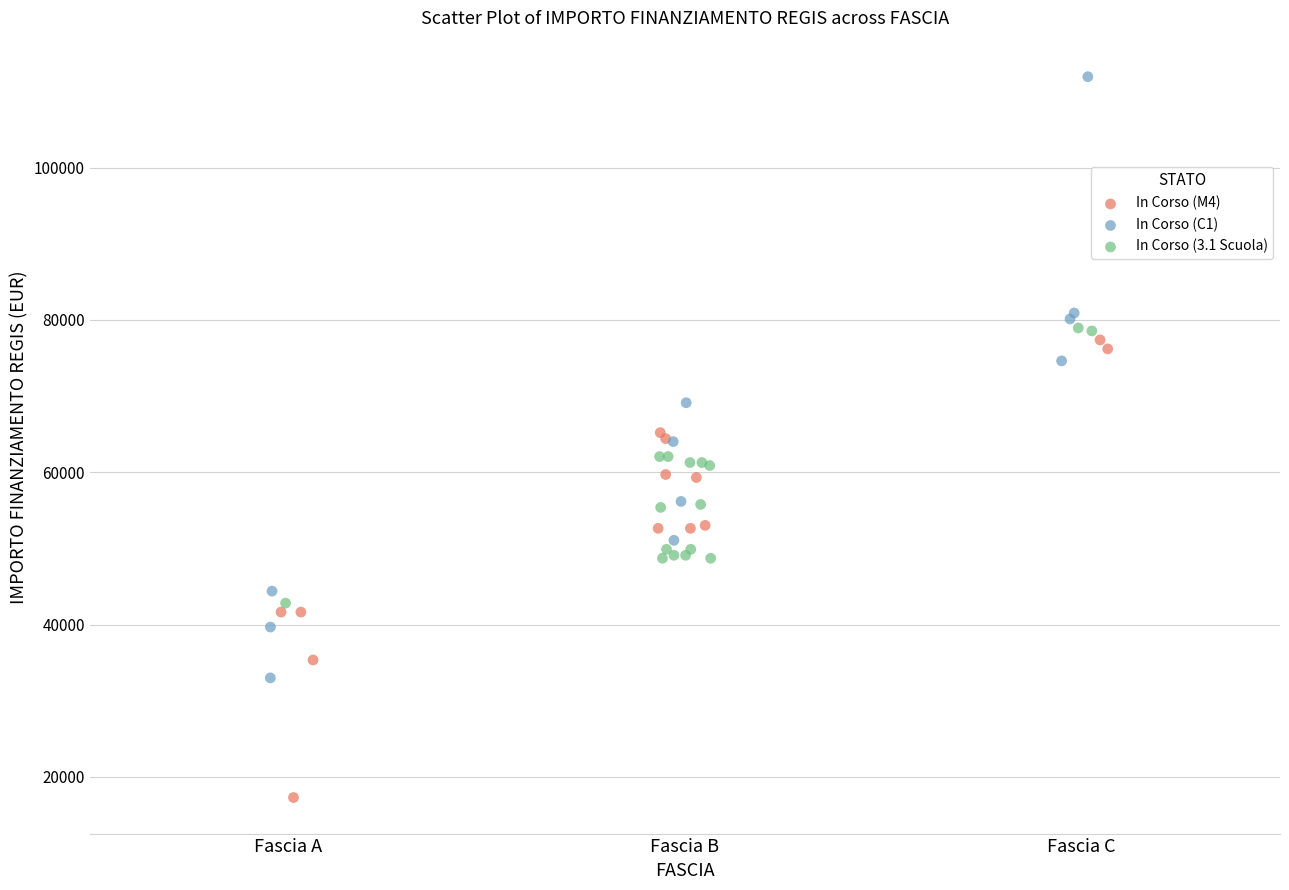

Which series contains the highest Y value?

In Corso (C1)